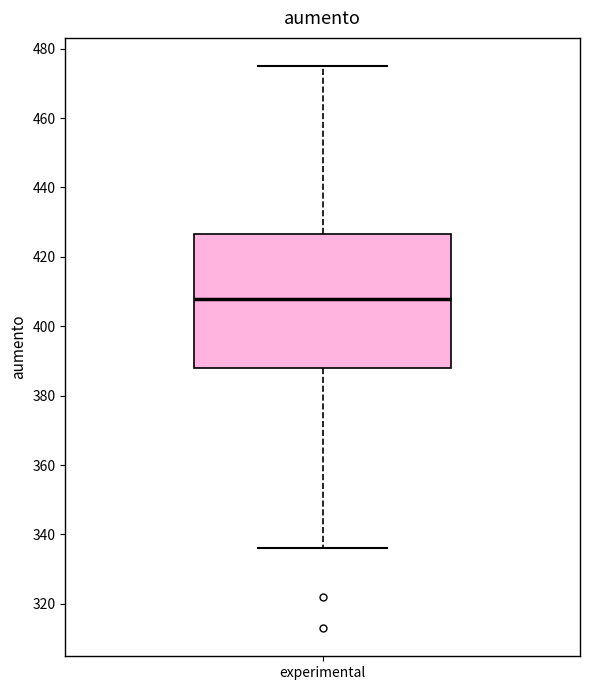

Read this box plot against the y-axis: the position of the median line, the range covered by the box, and the ends of both whiskers. The values are not printed on the chart, so give them approximately, as read against the axis.

median 408, box 388 to 426, whiskers 336 to 476